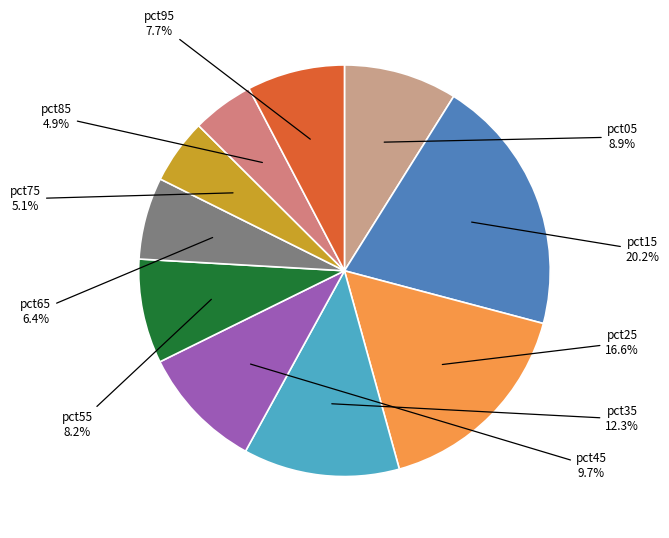

Count the number of slices in the pie.

10